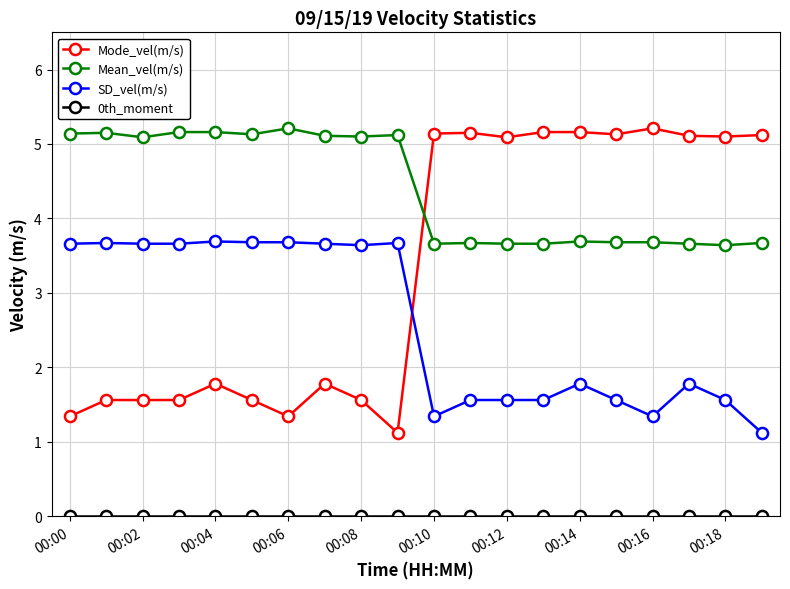

At how many categories does at least one series exceed 3?

20